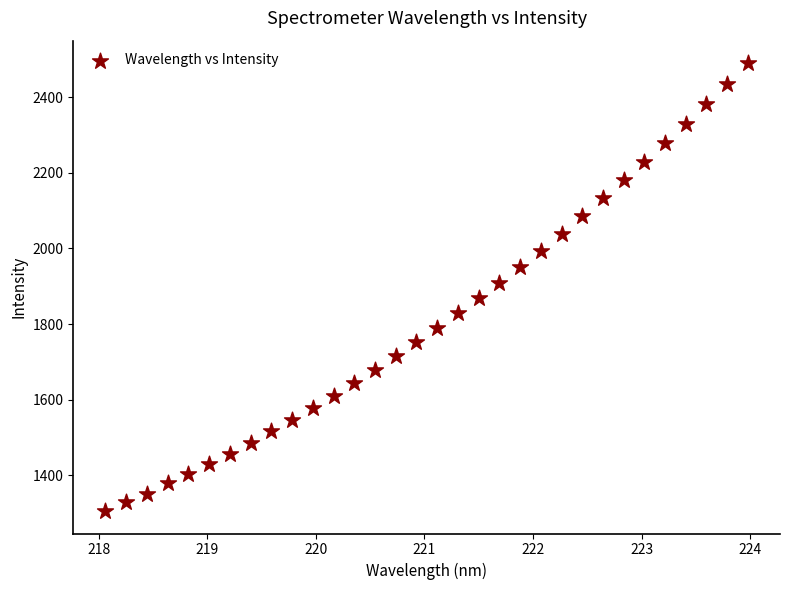

What is the range of X values (max minus min)?

5.9